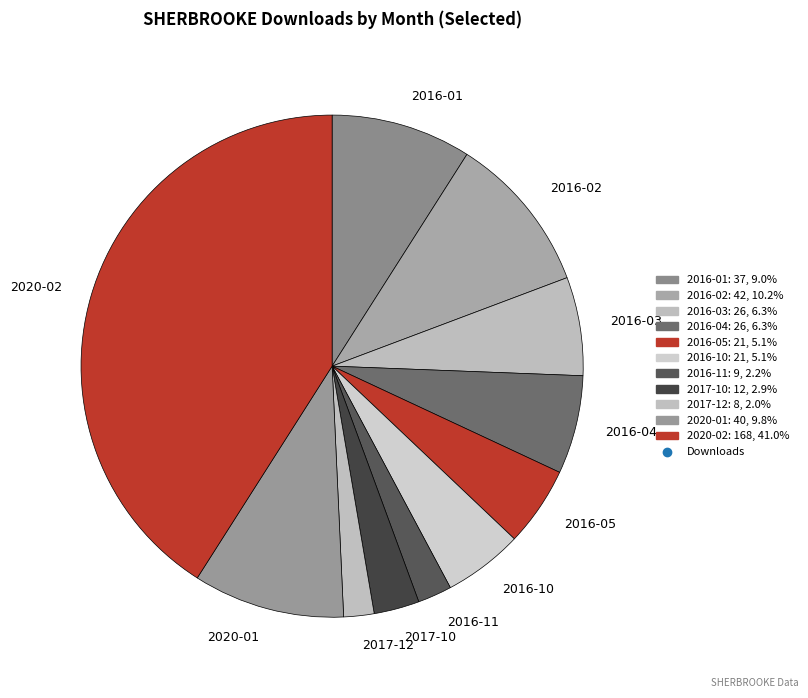

Which has a higher value, 2020-02 or 2016-10?

2020-02